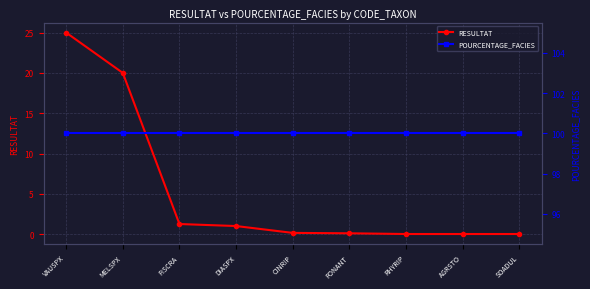

Reading right to left, extract all data points from this chart.

RESULTAT: 0.0	0.0	0.0	0.1	0.1	1.0	1.2	20.0	25.0
POURCENTAGE_FACIES: 100.0	100.0	100.0	100.0	100.0	100.0	100.0	100.0	100.0